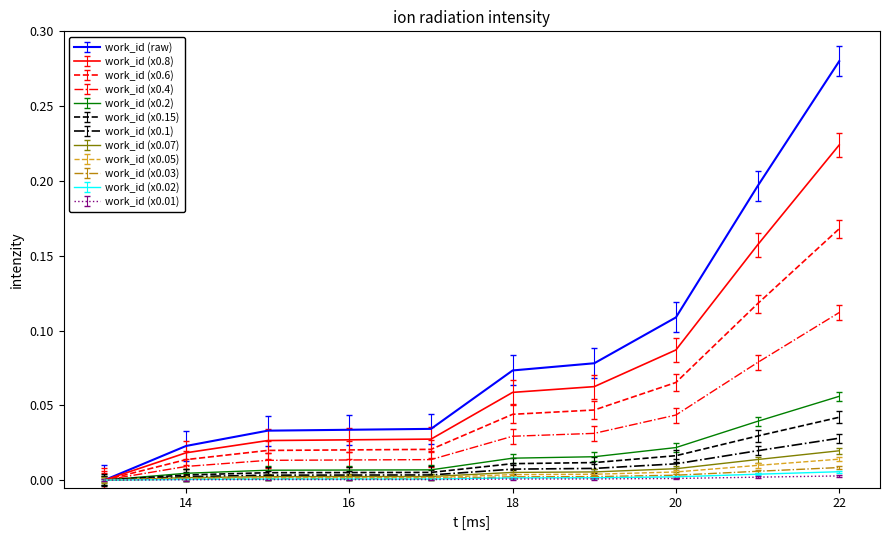

Which series has the largest range (max minus min)?

work_id (raw)